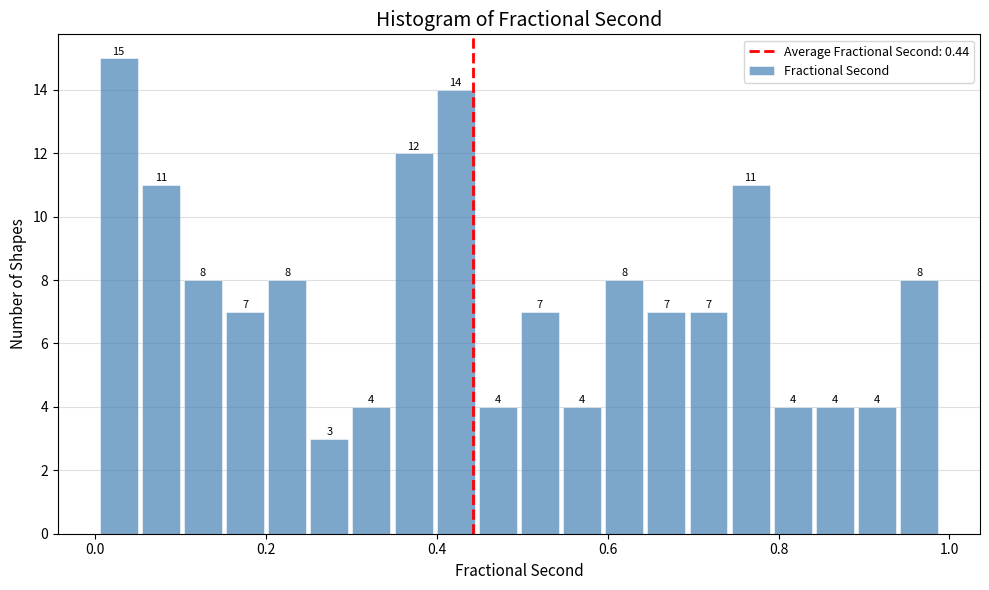

Read against the x-axis, roughly where is the centre of the tallest bar?

0.02